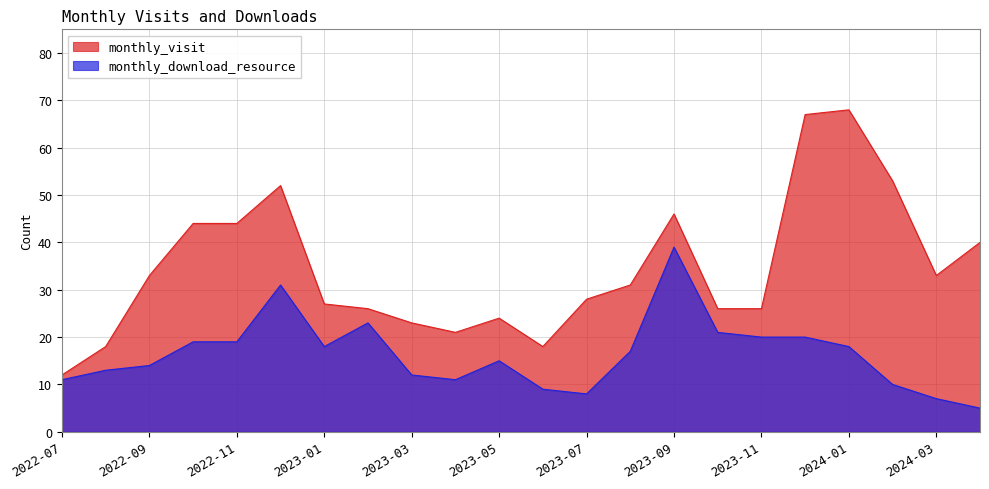

Is it true that monthly_download_resource equals 18 at 2024-01?

True